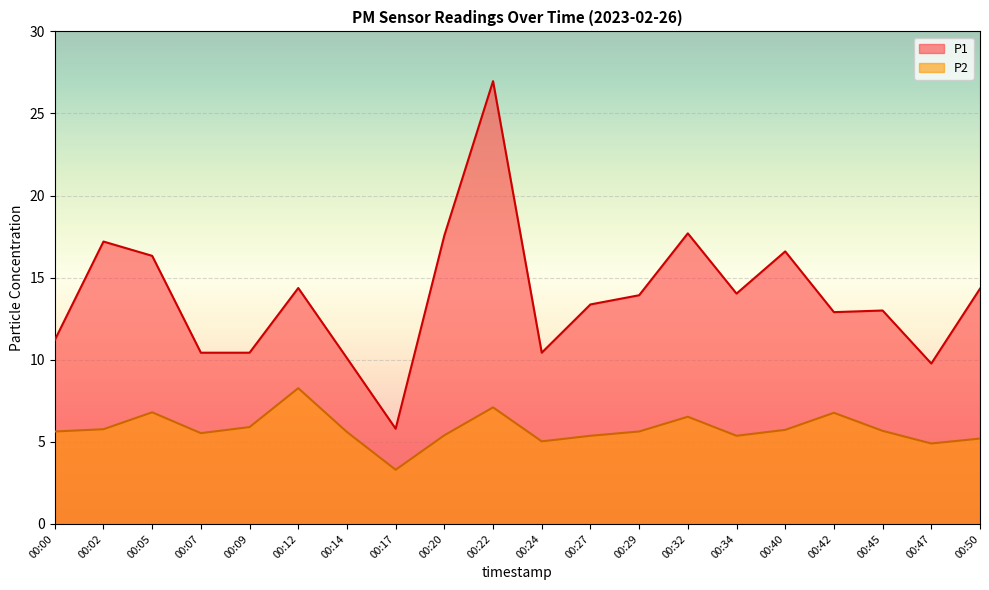

Where does the P2 series first go above 5?

00:00